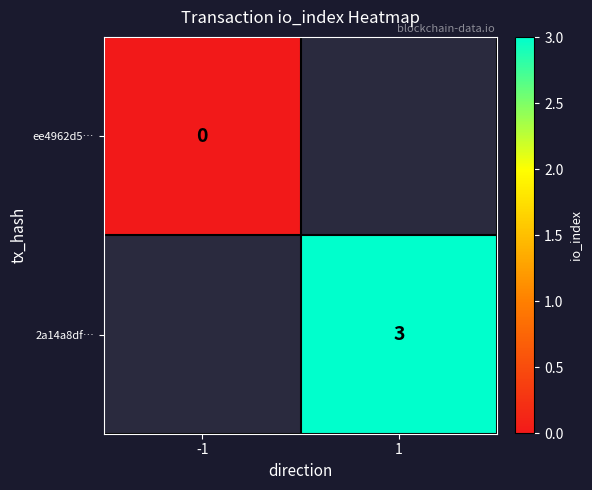

The 2a14a8df… series shows 4 at 1. True or false?

False